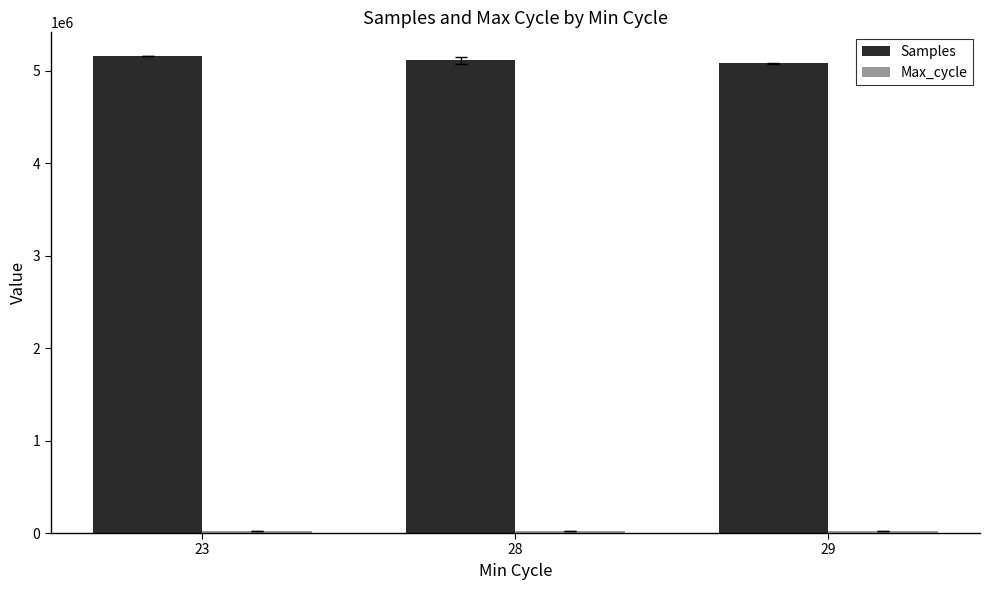

What is the highest value of the Samples series?

5155473.0